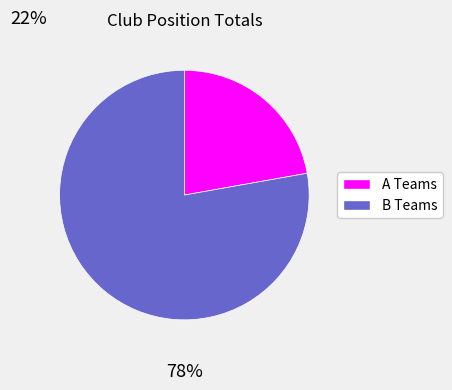

How many segments does this pie chart have?

2